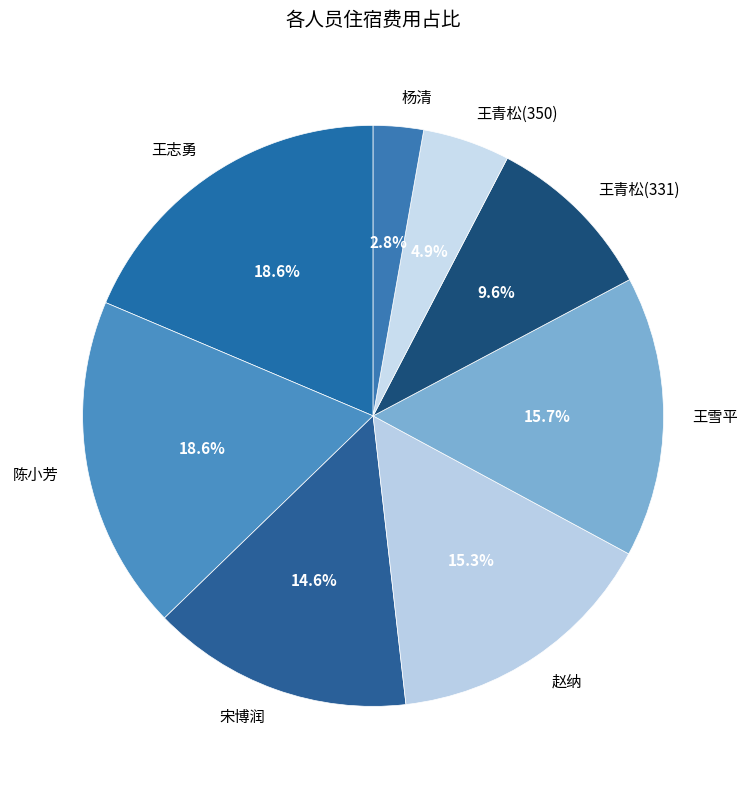

The 王青松(331) slice represents 19% of the pie. True or false?

False